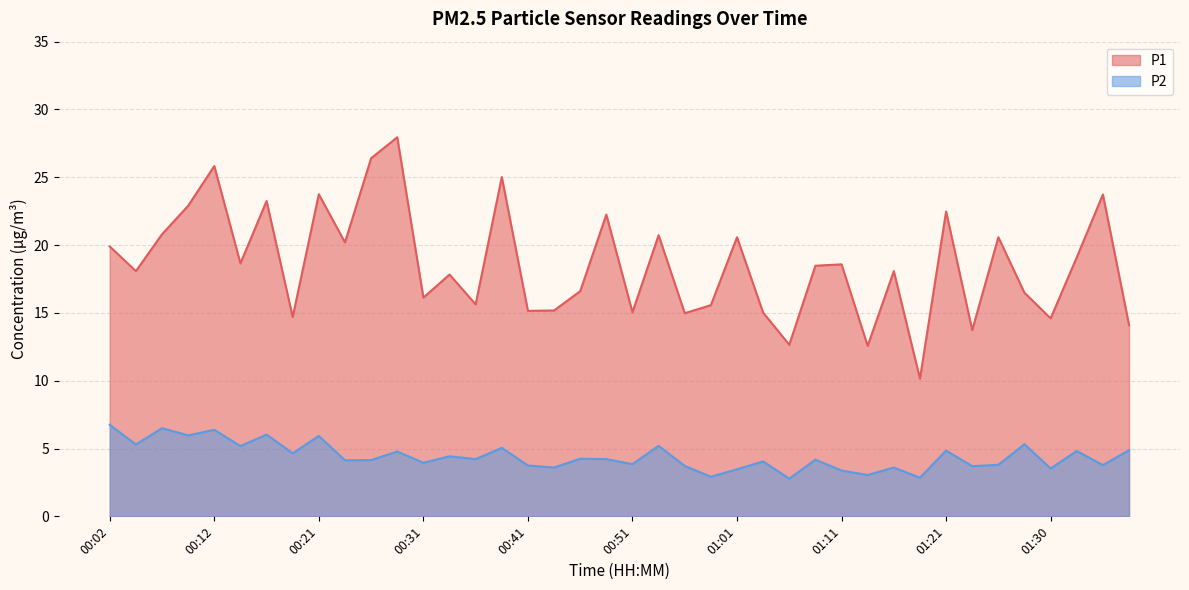

Which series has the largest total across all categories?

P1